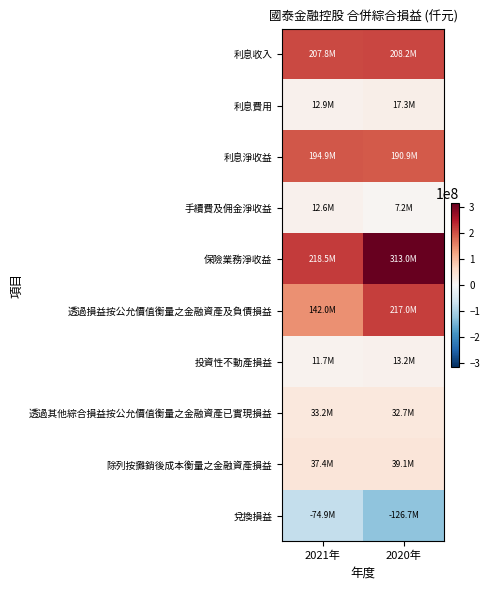

Which series has the largest range (max minus min)?

保險業務淨收益